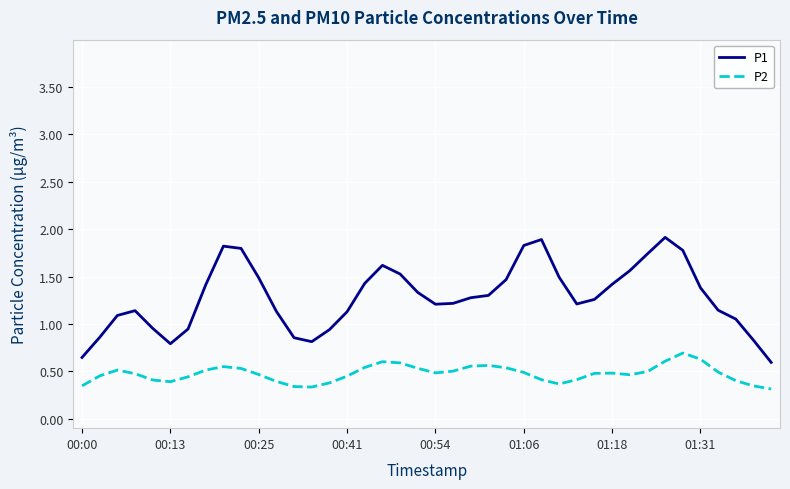

Rank the series by their average value, from highest to lowest.

P1, P2